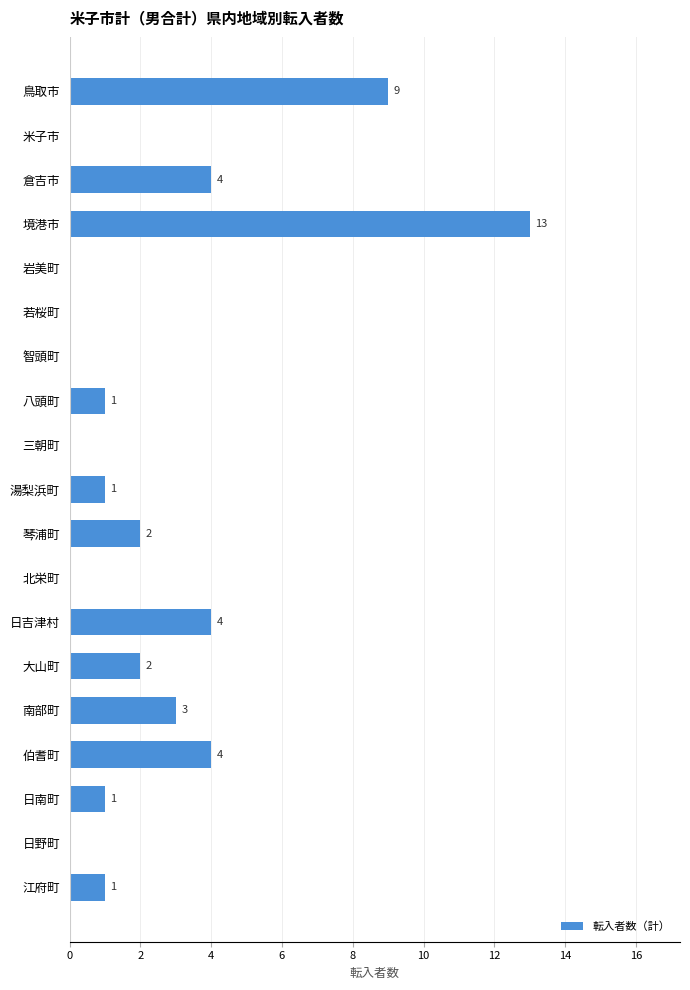

What is the sum of the values at 南部町 and 伯耆町?

7